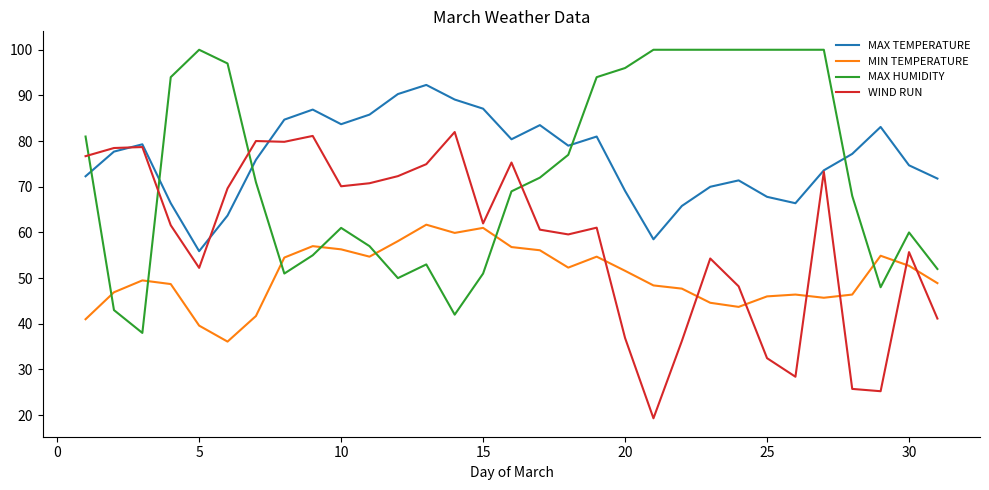

What is the highest value of the WIND RUN series?

82.0